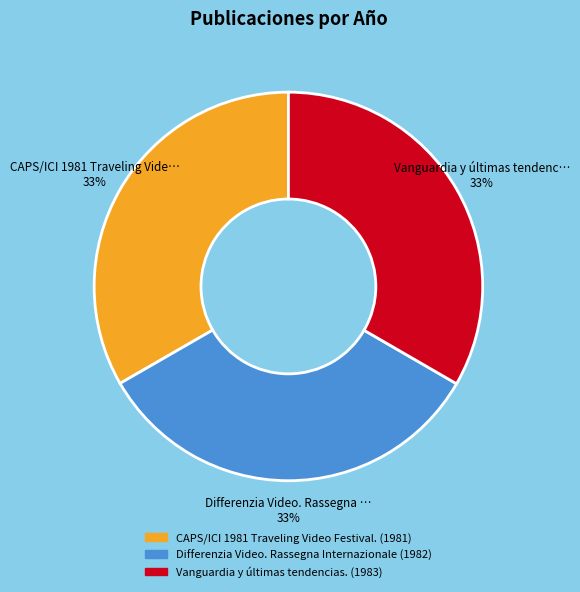

Does Vanguardia y últimas tendencias. represent more than half of the total?

No